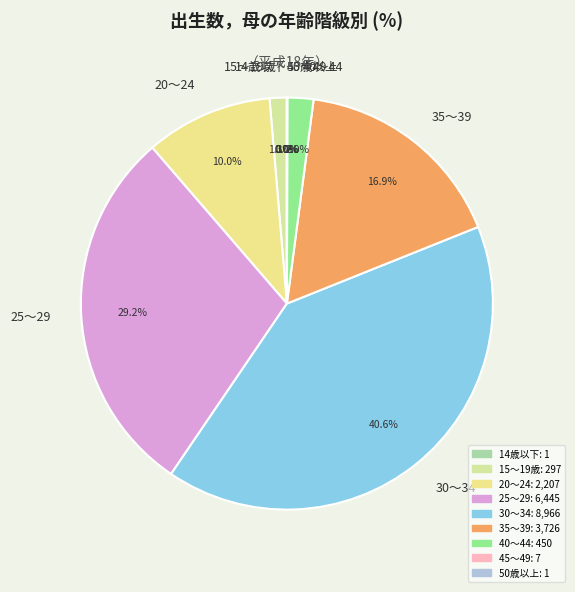

Which slice is the largest?

30～34